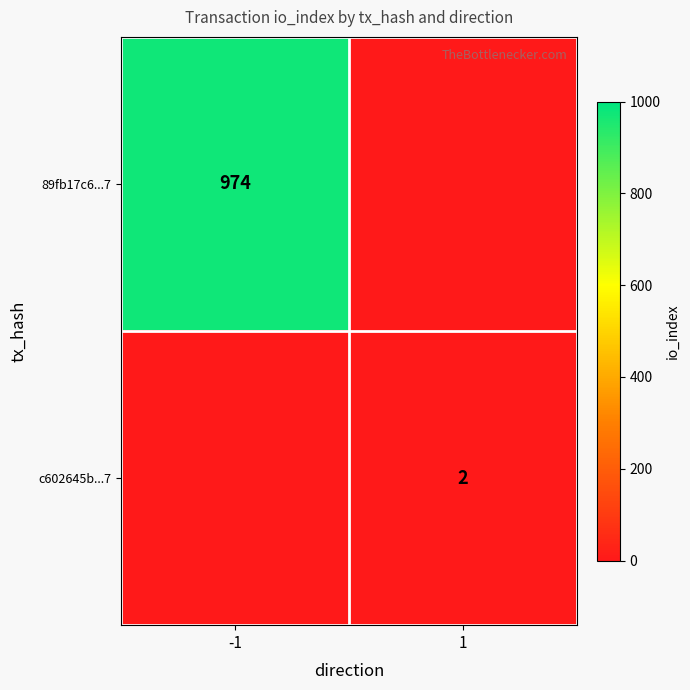

Is the value of c602645b...7 at 1 greater than the value of 89fb17c6...7 at -1?

No